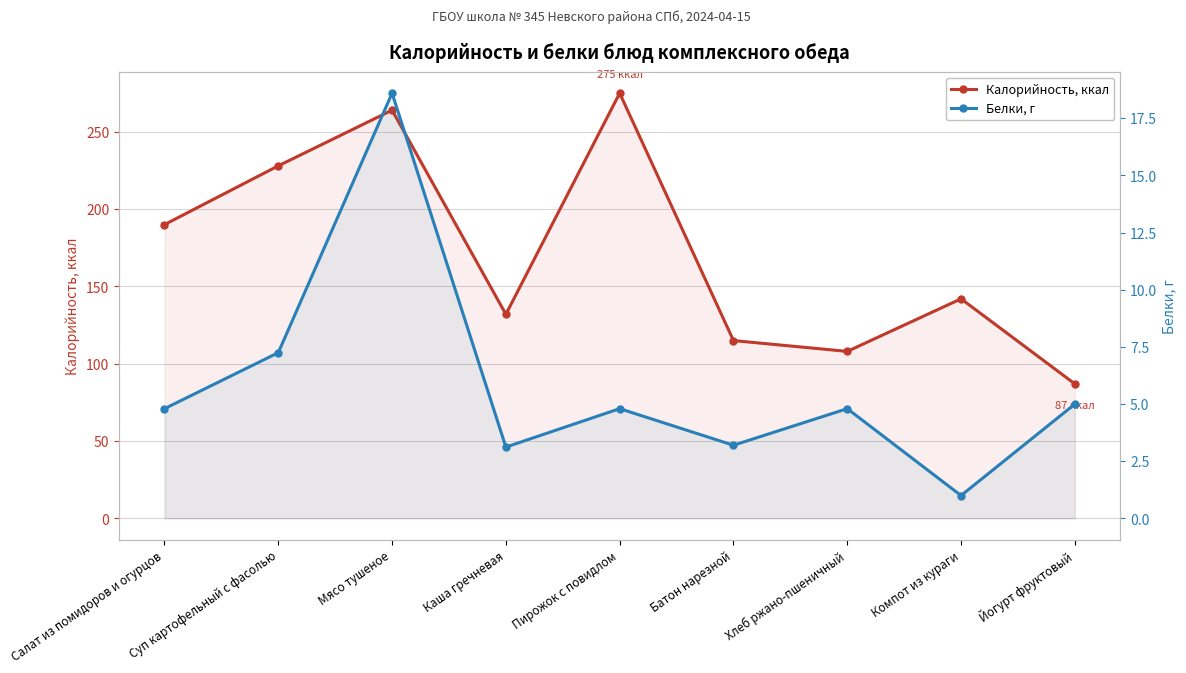

What is the difference between the maximum and minimum values in the Белки, г series?

17.6